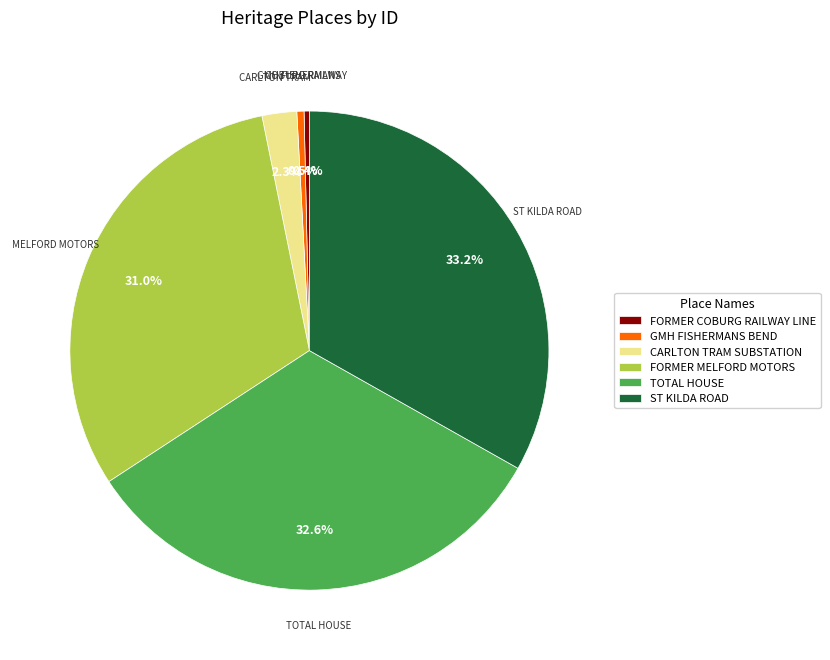

To the nearest percent, what is the average slice percentage?

17%